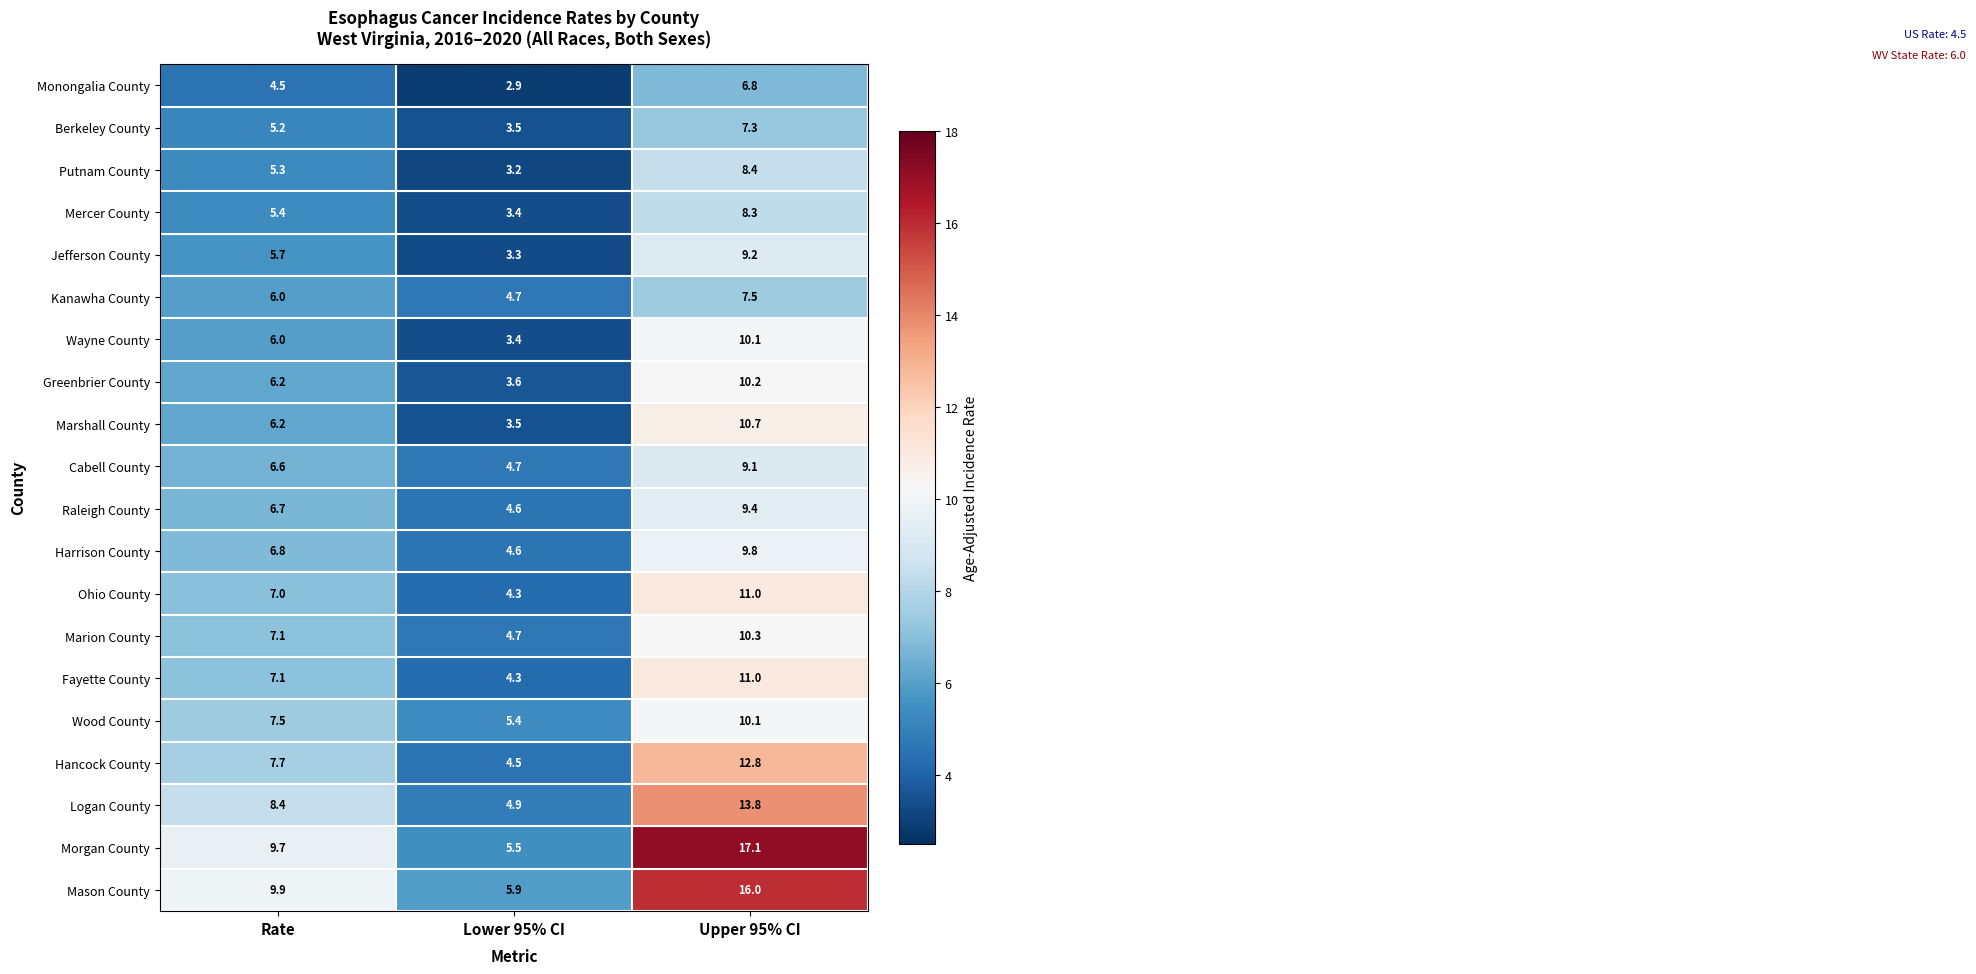

What is the sum of the Raleigh County values at Lower 95% CI and Rate?

11.3